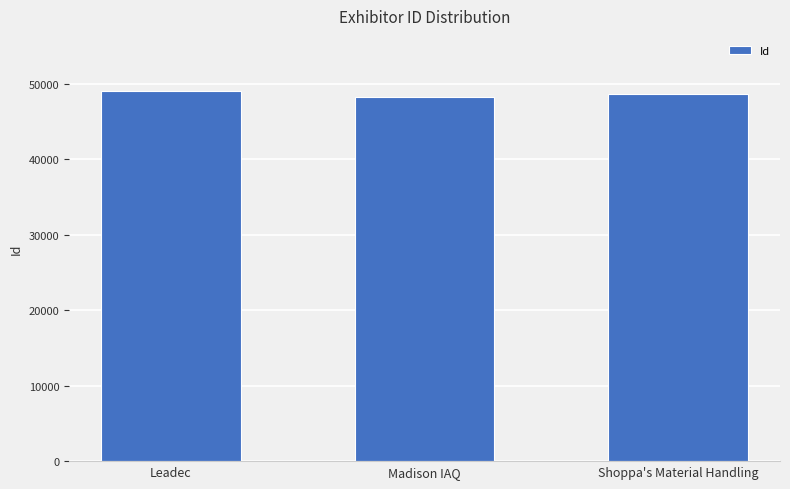

What value does the data have at Madison IAQ?

48270